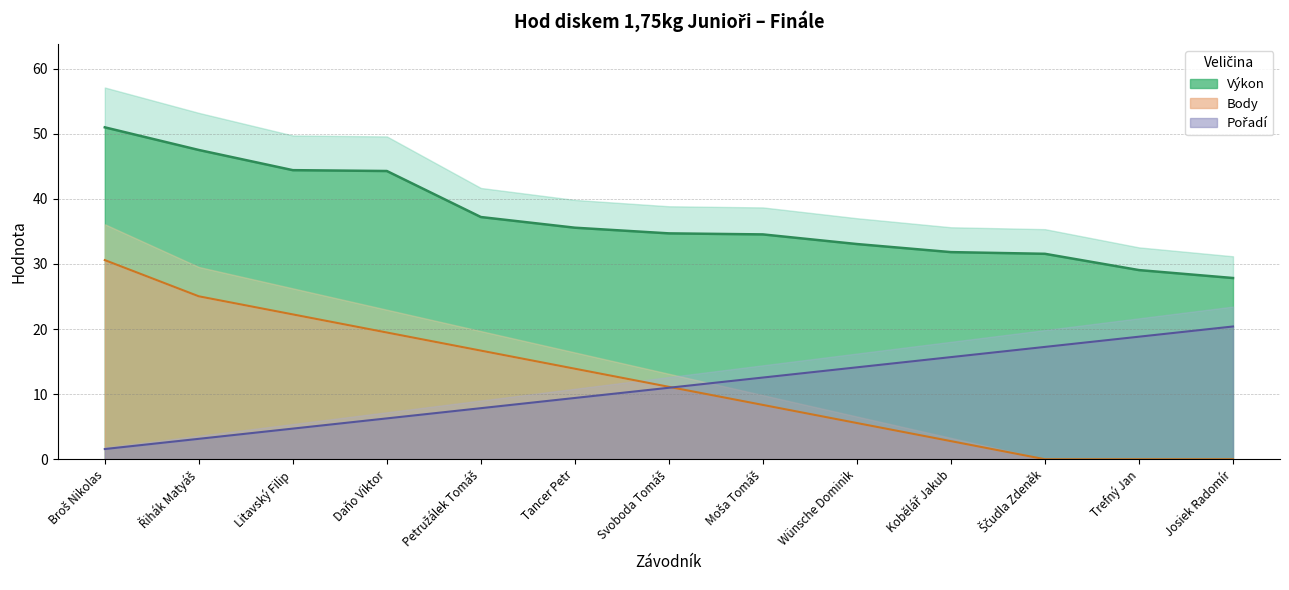

At which category is the sum across all series the highest?

Broš Nikolas